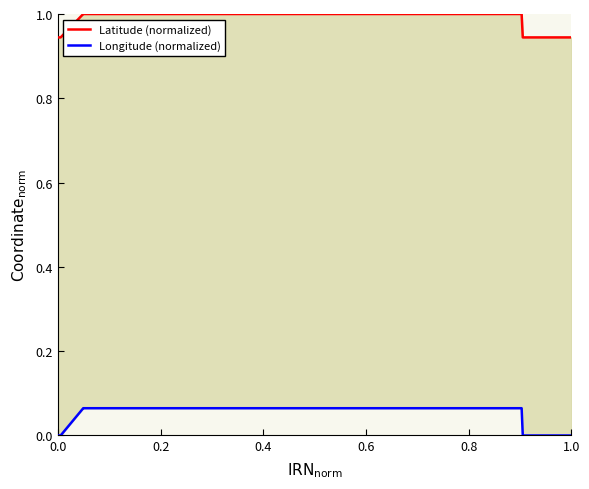

At 1.0, list the series in order from smallest to largest.

Longitude (normalized), Latitude (normalized)